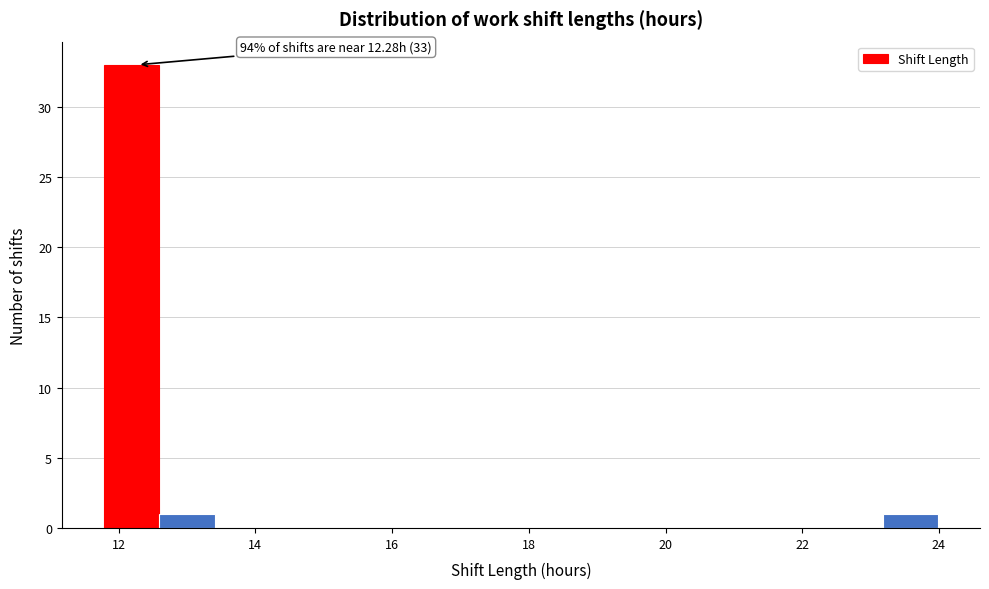

Over which range of the x-axis is the bar tallest?

11.8 to 12.6